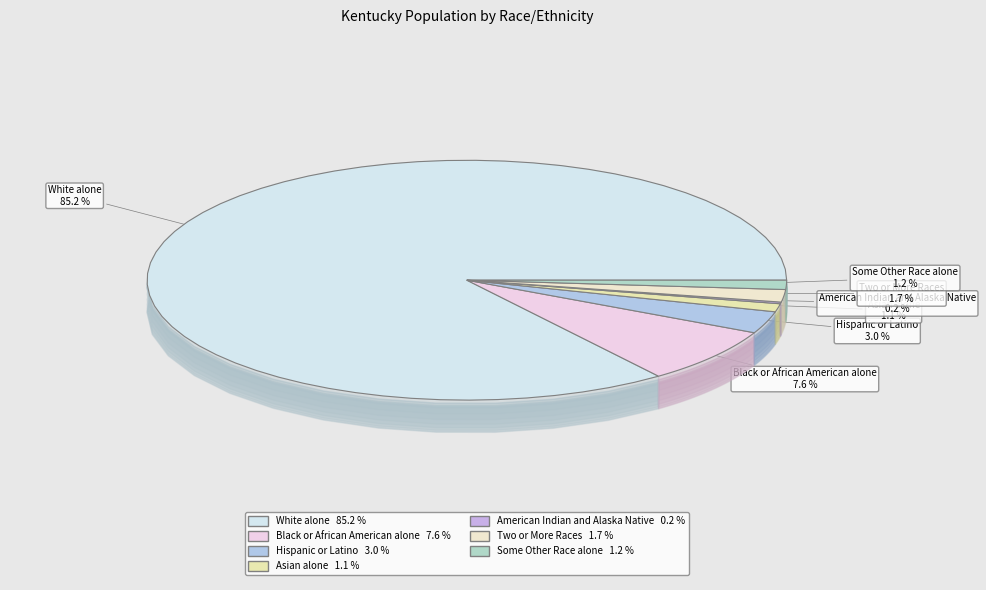

The Two or More Races slice represents 2% of the pie. True or false?

True